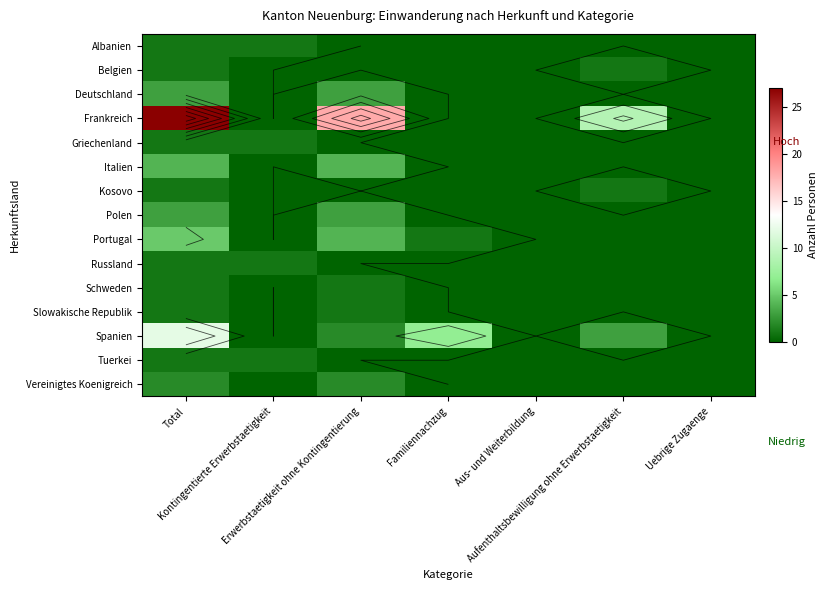

Which series changed the most between Total and Kontingentierte Erwerbstaetigkeit?

Frankreich